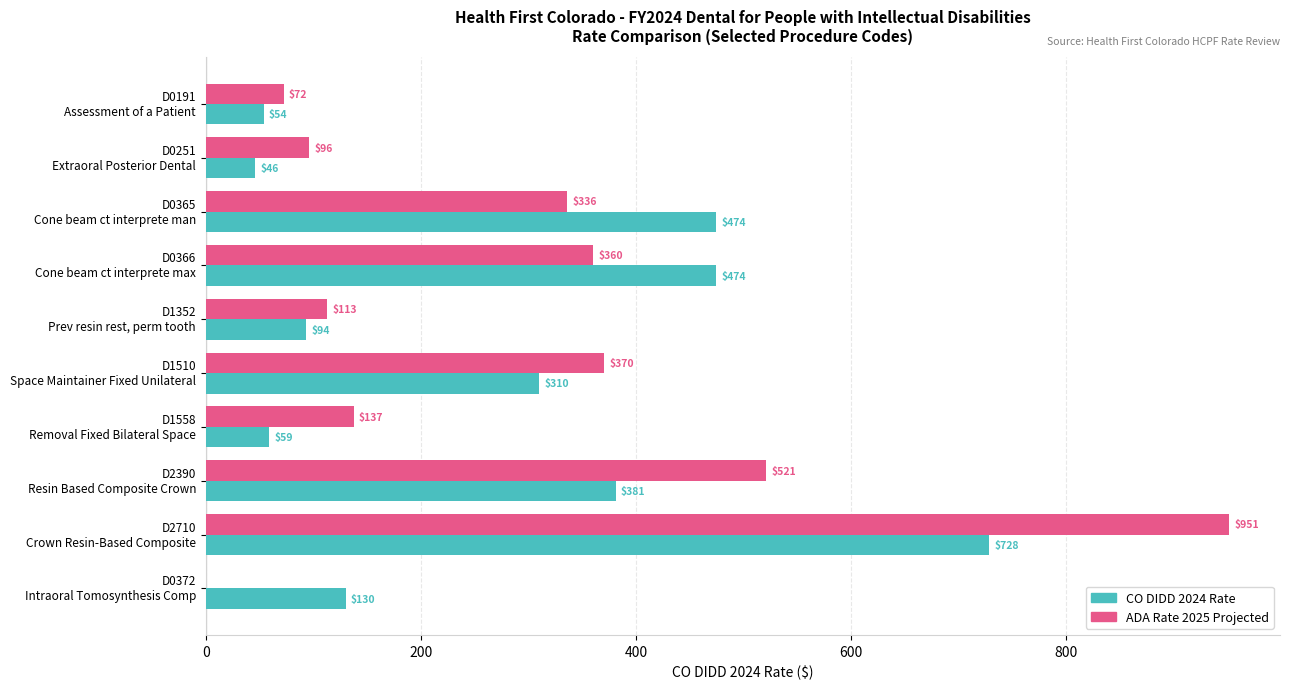

Which series has the largest total across all categories?

ADA Rate 2025 Projected